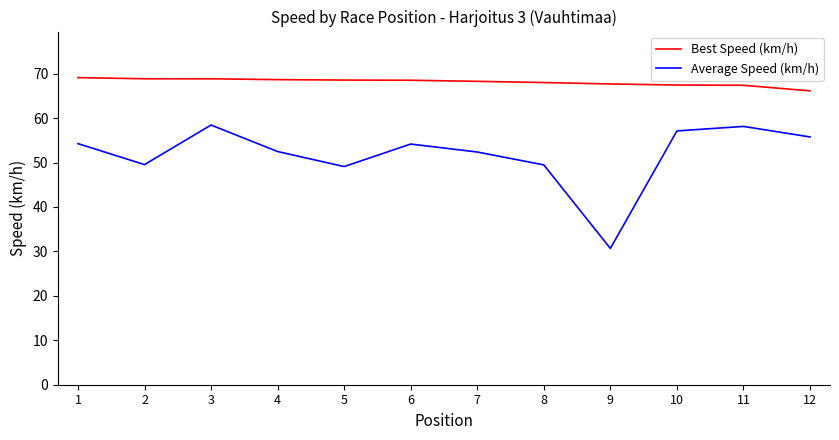

At 8, list the series in order from smallest to largest.

Average Speed (km/h), Best Speed (km/h)